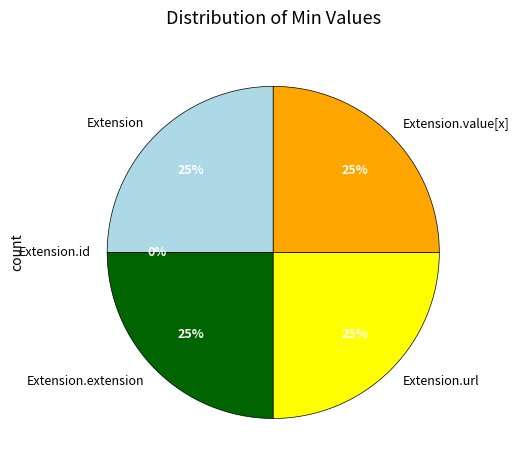

How much of the chart is everything except Extension.url?

75.0%